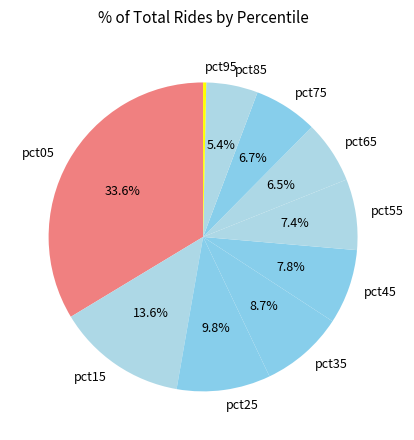

To the nearest percent, what is the average slice percentage?

10%